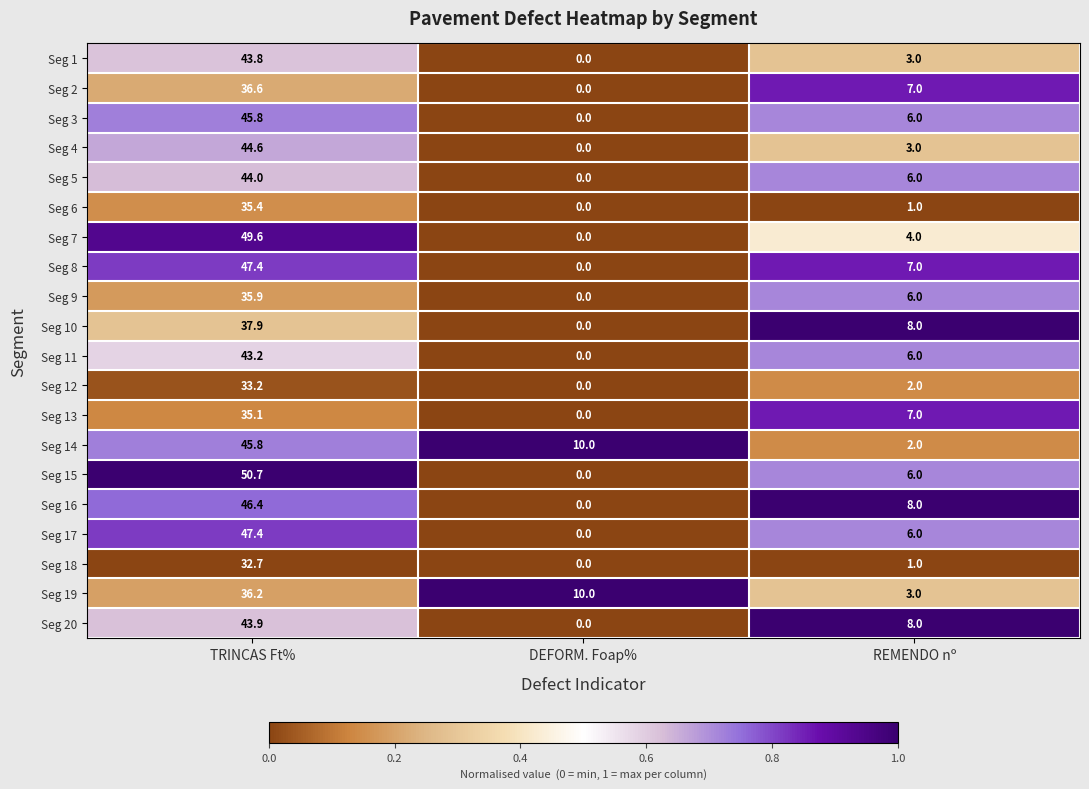

What is the total value across all series at DEFORM. Foap%?

20.0